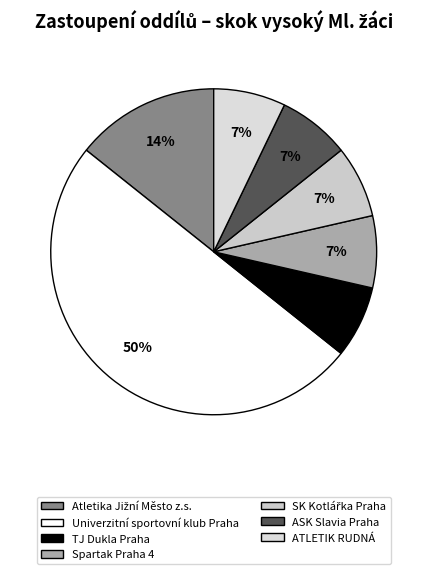

To the nearest percent, what is the combined percentage of Spartak Praha 4 and Atletika Jižní Město z.s.?

21%